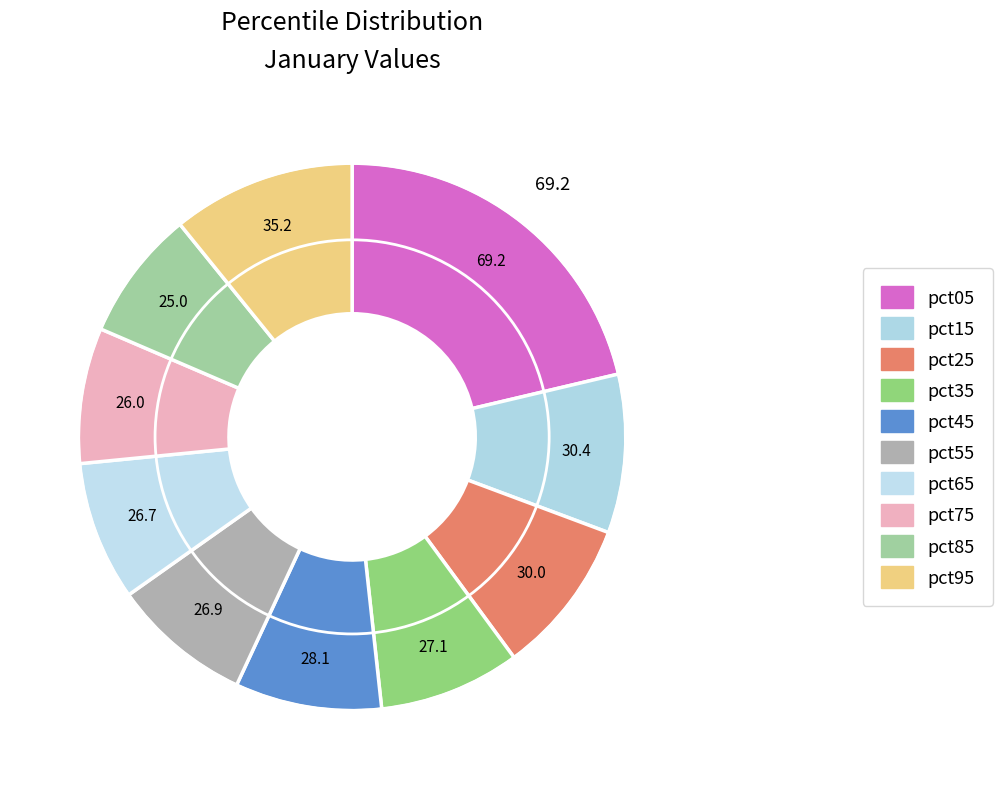

Count the number of slices in the pie.

10